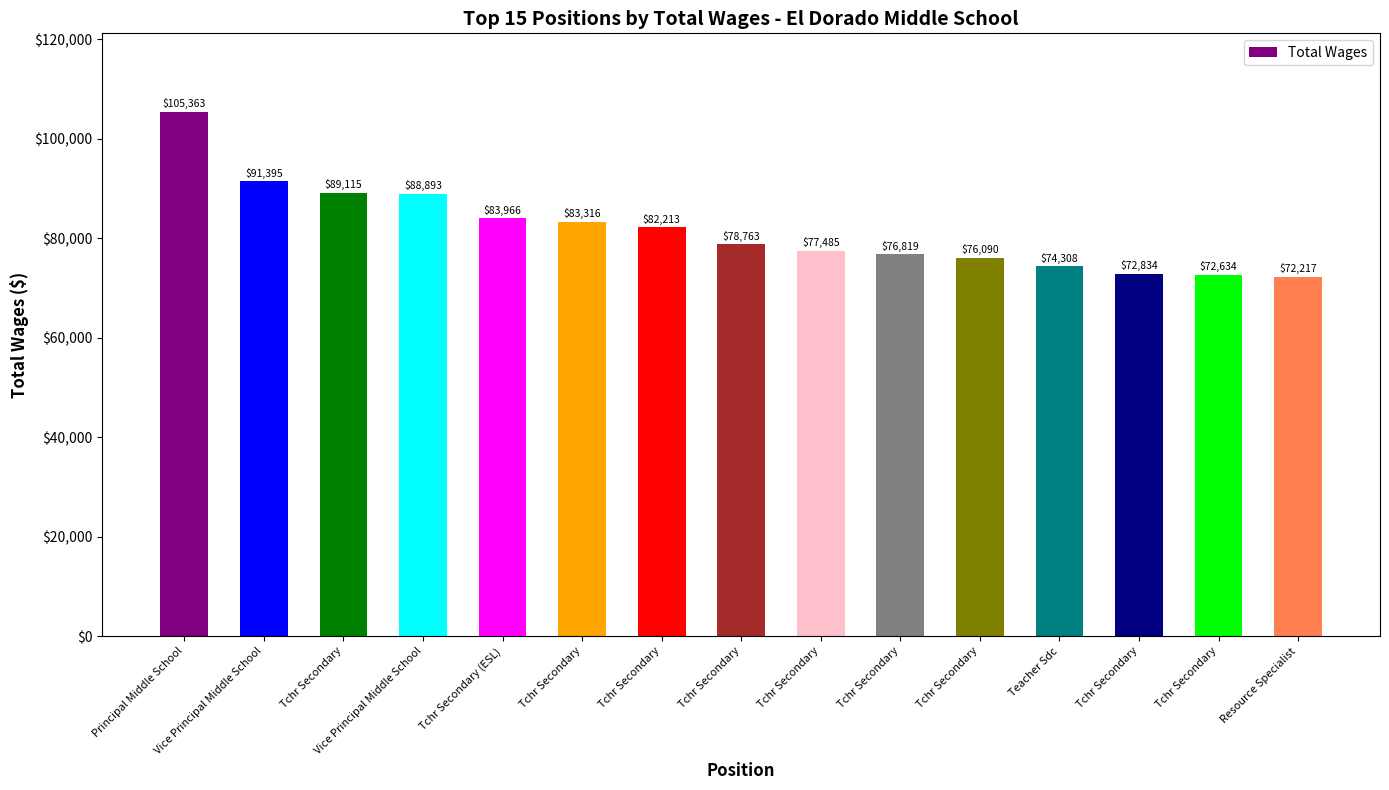

What is the average value?

81694